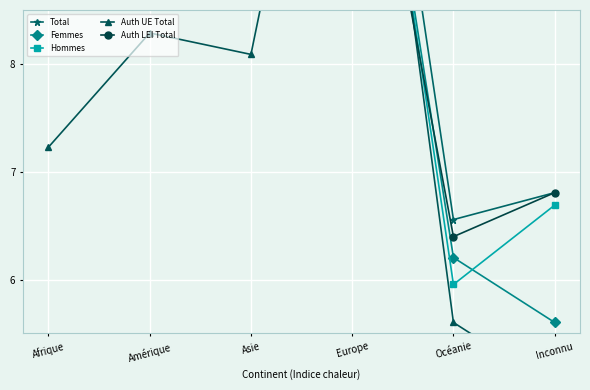

What is the total value across all series at Asie?

50.1